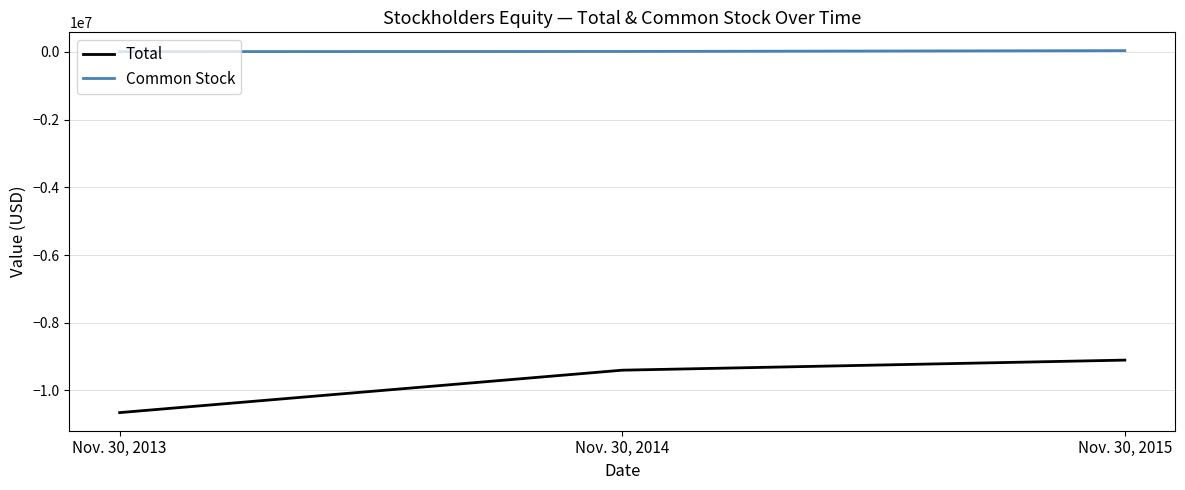

How many data points in Total are less than -9400792?

1